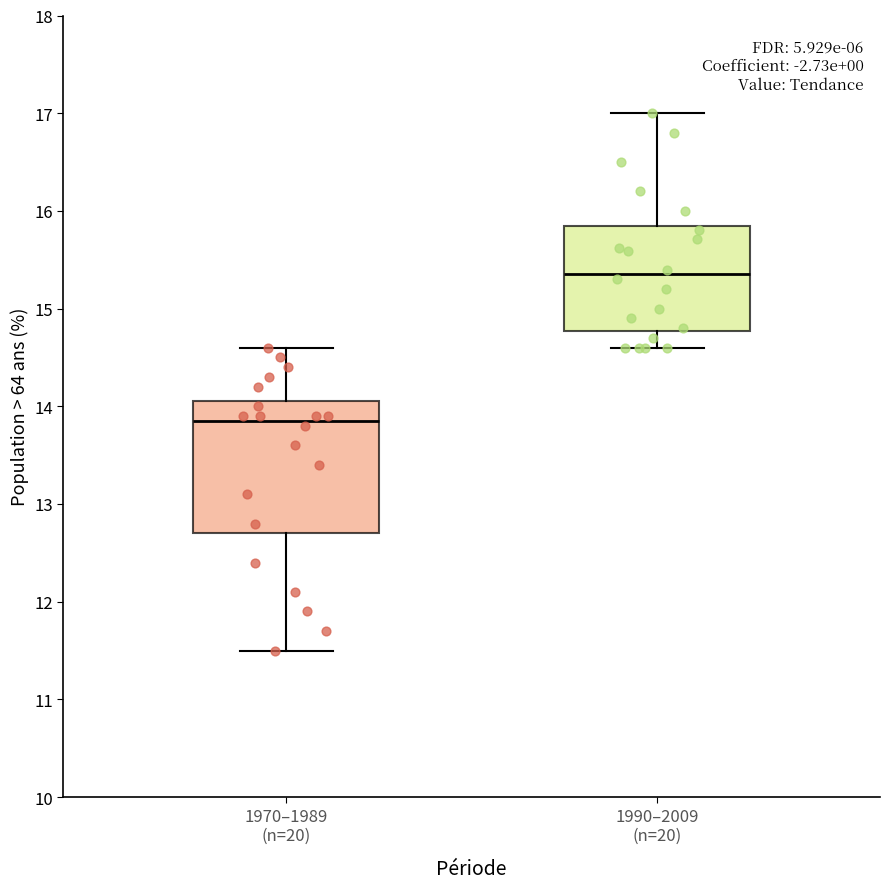

Reading left to right, transcribe this box plot: for each box, give where its median line is, the range the box spans, and where its two whiskers end, as read against the y-axis. The values are not printed on the chart, so give them approximately, as read against the axis.

1970–1989 (n=20): median 13.9, box 12.7 to 14.1, whiskers 11.5 to 14.6
1990–2009 (n=20): median 15.4, box 14.8 to 15.9, whiskers 14.6 to 17.0